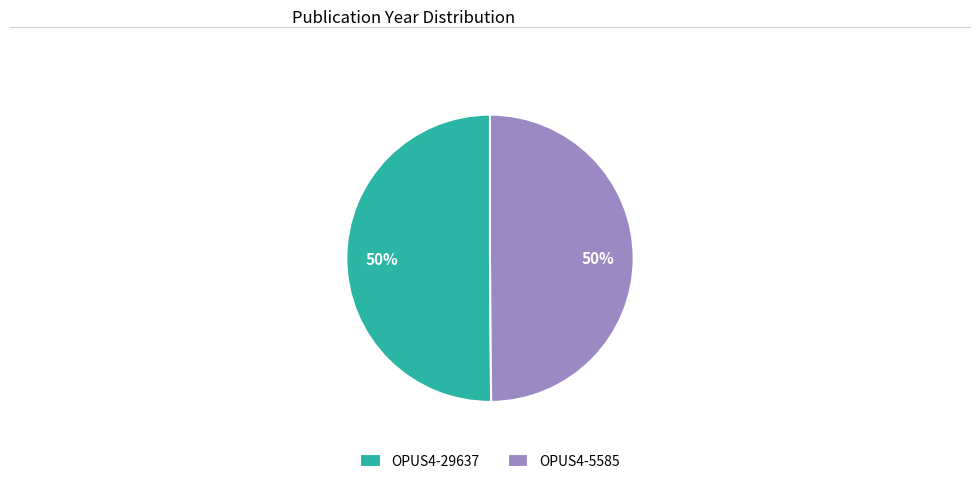

What is the ratio of the value at OPUS4-5585 to the value at OPUS4-29637?

1.0